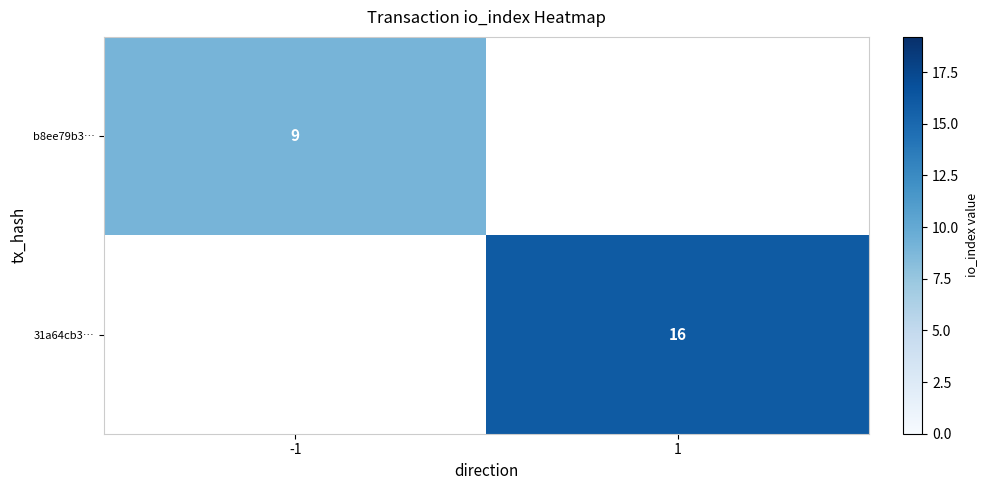

What is the minimum value shown in the chart?

9.0